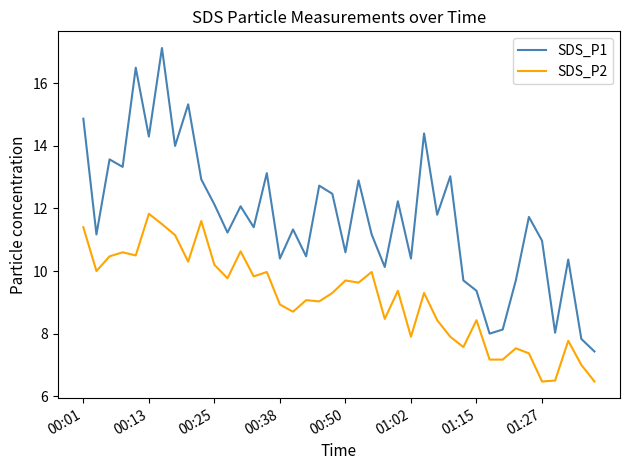

What is the minimum value shown in the chart?

6.5